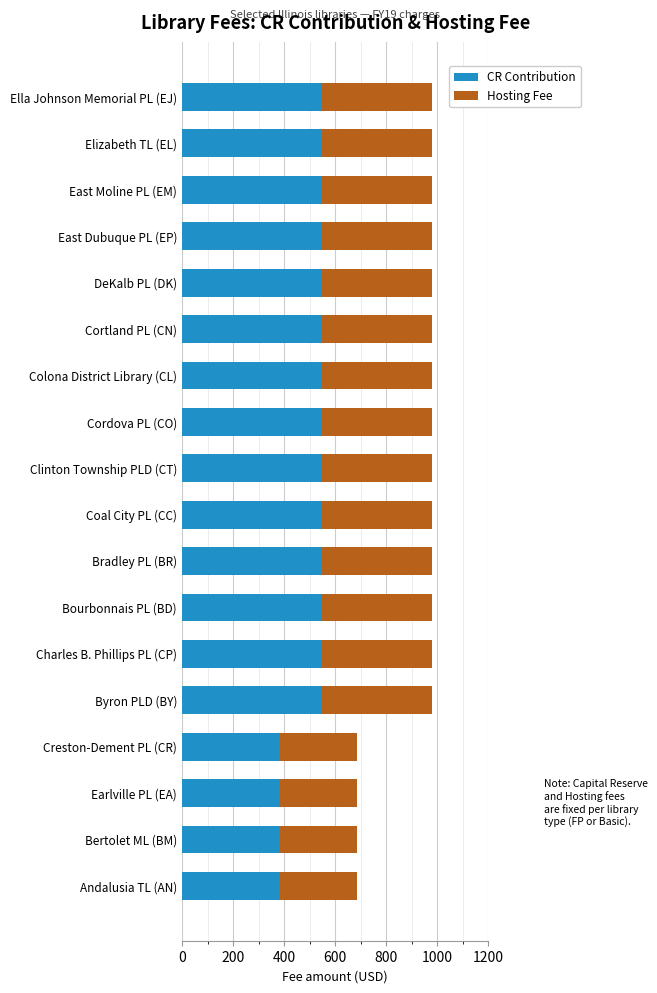

What is the lowest value of the CR Contribution series?

385